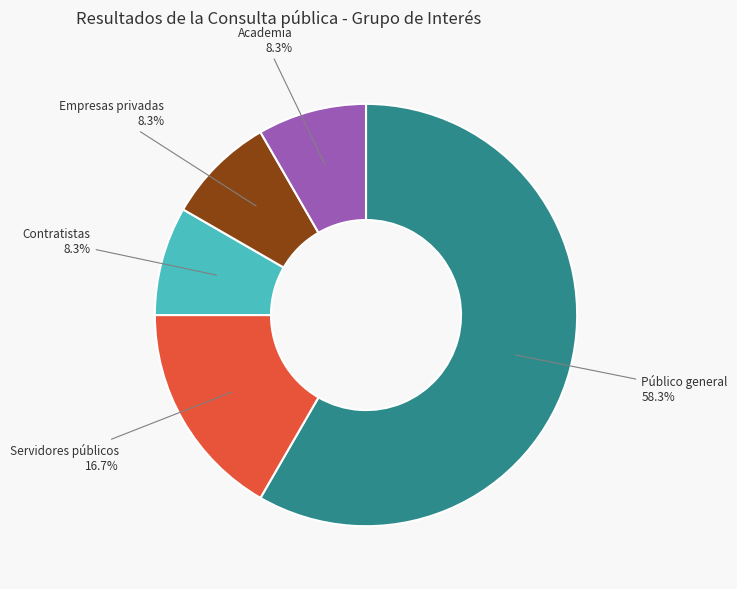

Is there a majority slice in this chart?

Yes